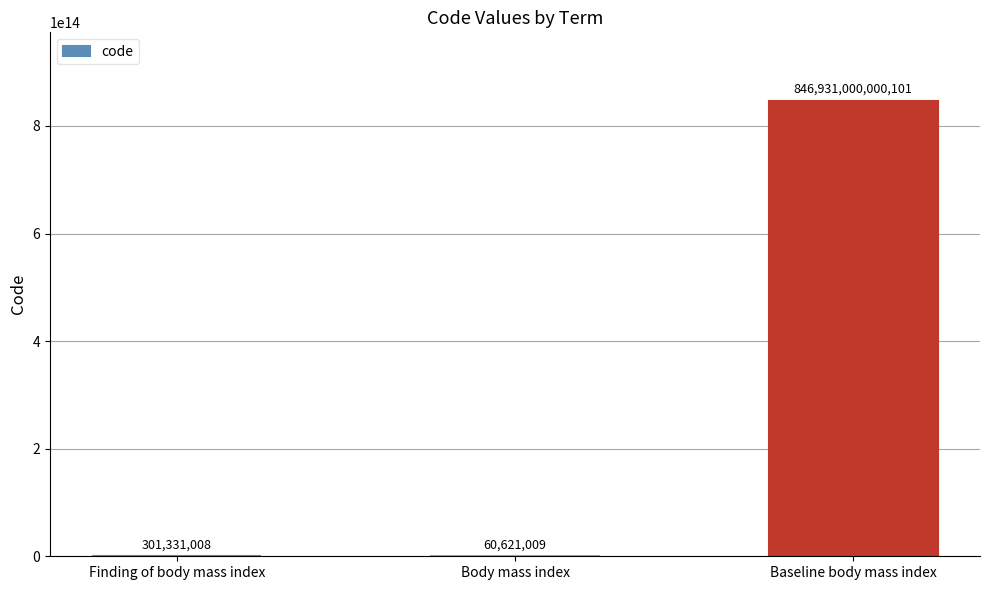

Which has a higher value, Baseline body mass index or Body mass index?

Baseline body mass index